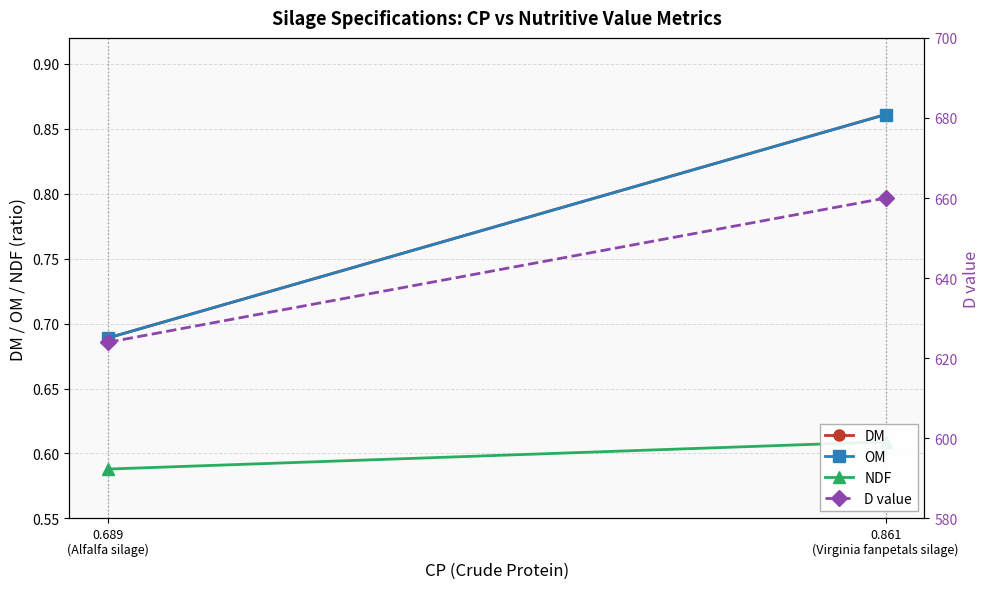

Count the DM values in the range 0 to 1.

2